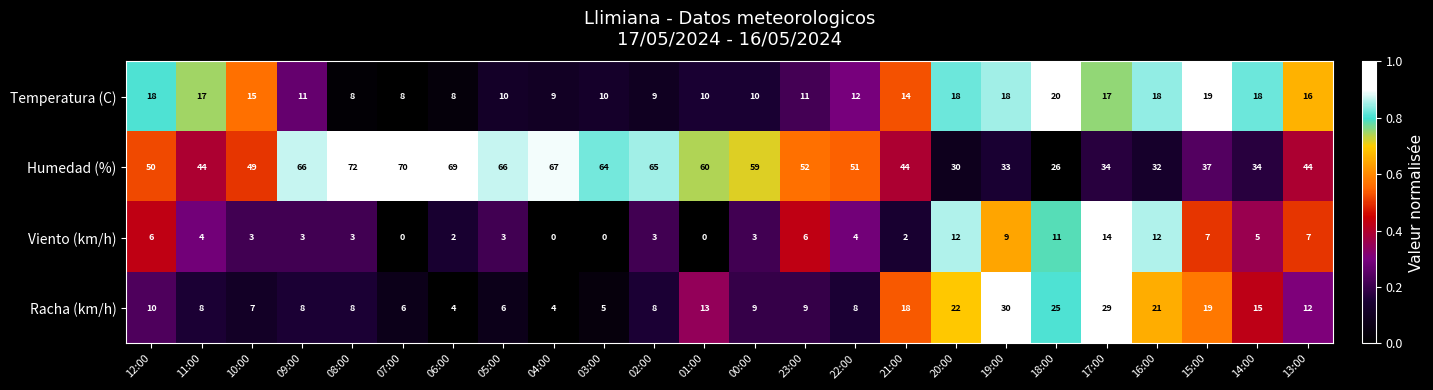

What is the maximum value shown in the chart?

72